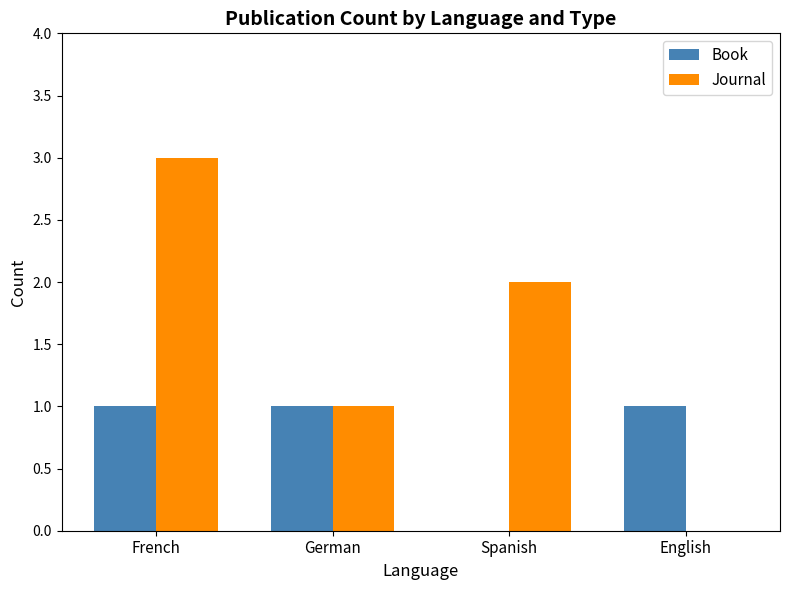

Reading left to right, what are all the values shown in this chart?

Book: French=1	German=1	Spanish=0	English=1
Journal: French=3	German=1	Spanish=2	English=0